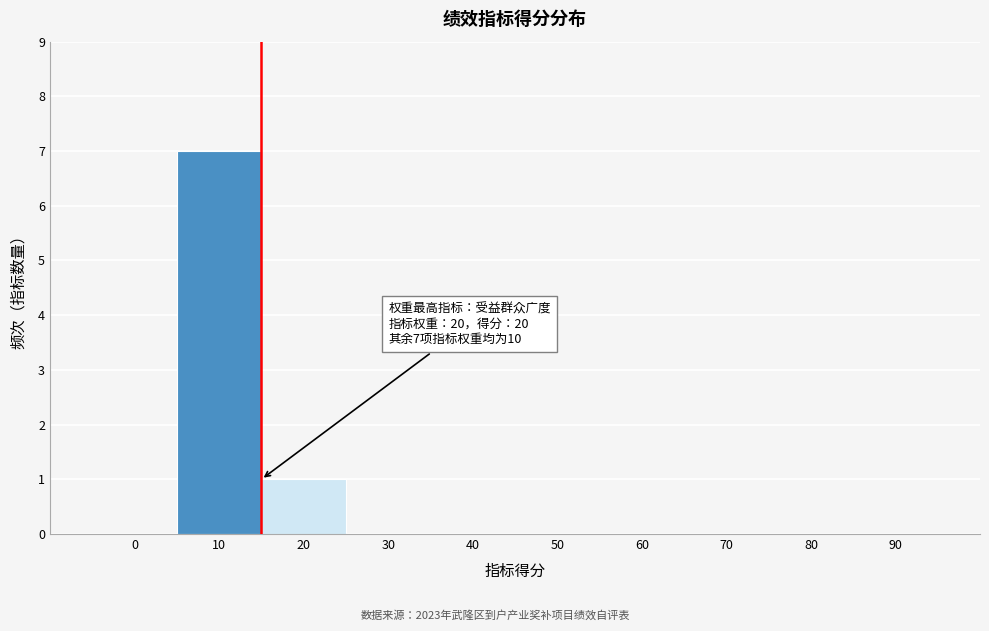

Reading left to right, transcribe all the data shown in this chart.

0=0	10=7	20=1	30=0	40=0	50=0	60=0	70=0	80=0	90=0